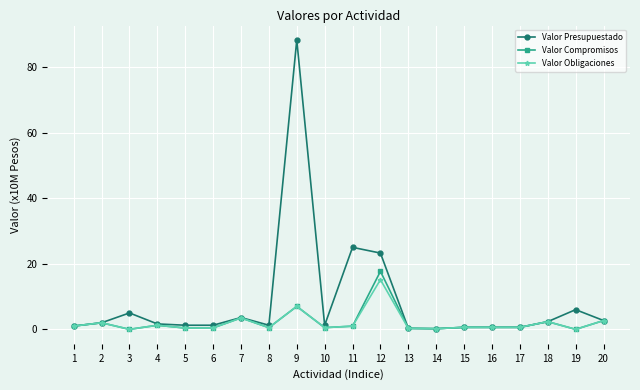

Is it true that Valor Obligaciones equals 2.7 at 20?

True